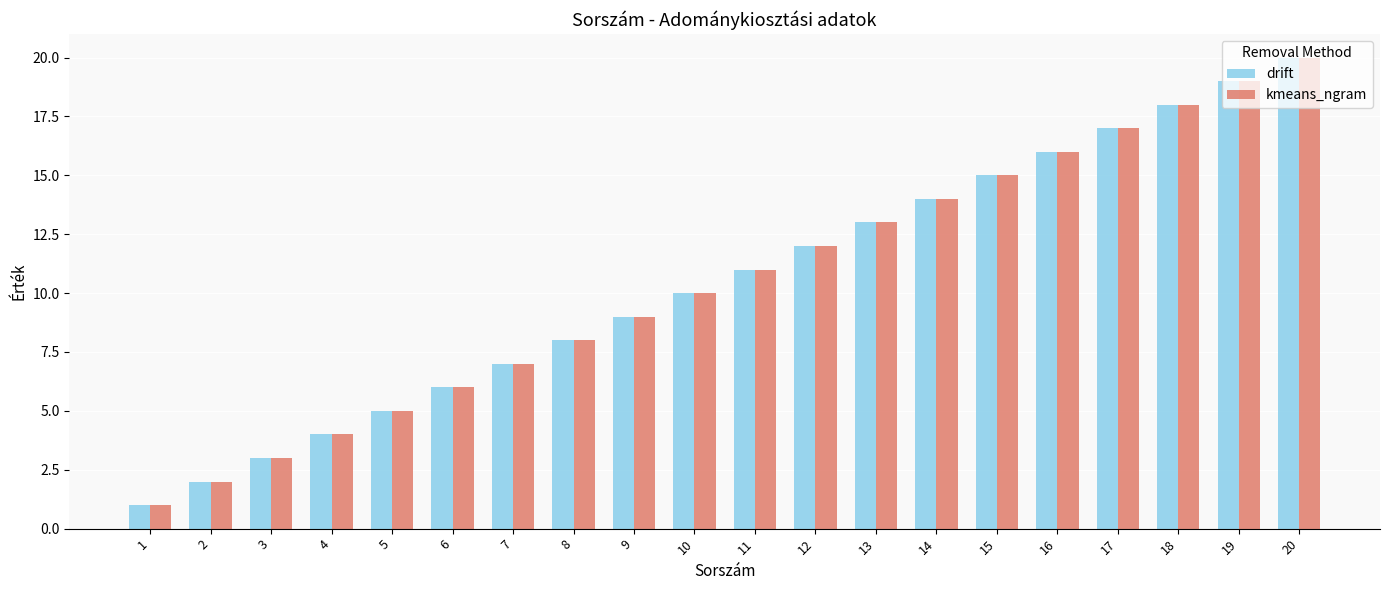

Reading right to left, list all the values displayed in this chart.

drift: 20=20	19=19	18=18	17=17	16=16	15=15	14=14	13=13	12=12	11=11	10=10	9=9	8=8	7=7	6=6	5=5	4=4	3=3	2=2	1=1
kmeans_ngram: 20=20	19=19	18=18	17=17	16=16	15=15	14=14	13=13	12=12	11=11	10=10	9=9	8=8	7=7	6=6	5=5	4=4	3=3	2=2	1=1